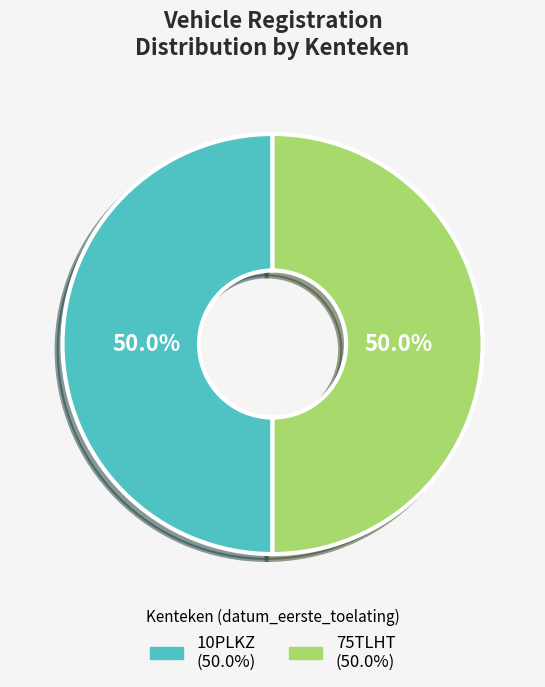

How many segments does this pie chart have?

2